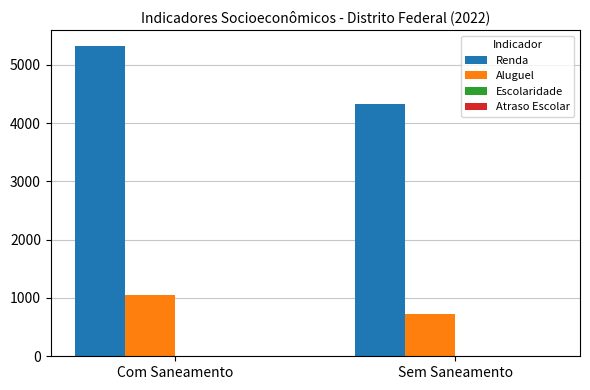

What is the sum of the Aluguel values at Sem Saneamento and Com Saneamento?

1774.6